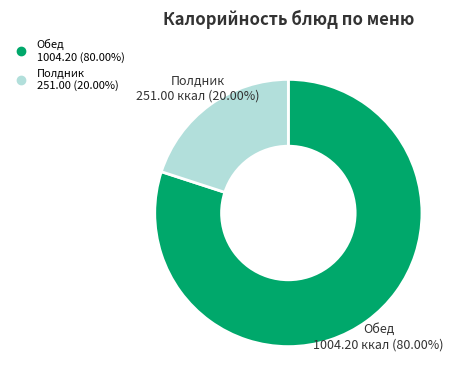

Does any single category account for the majority?

Yes